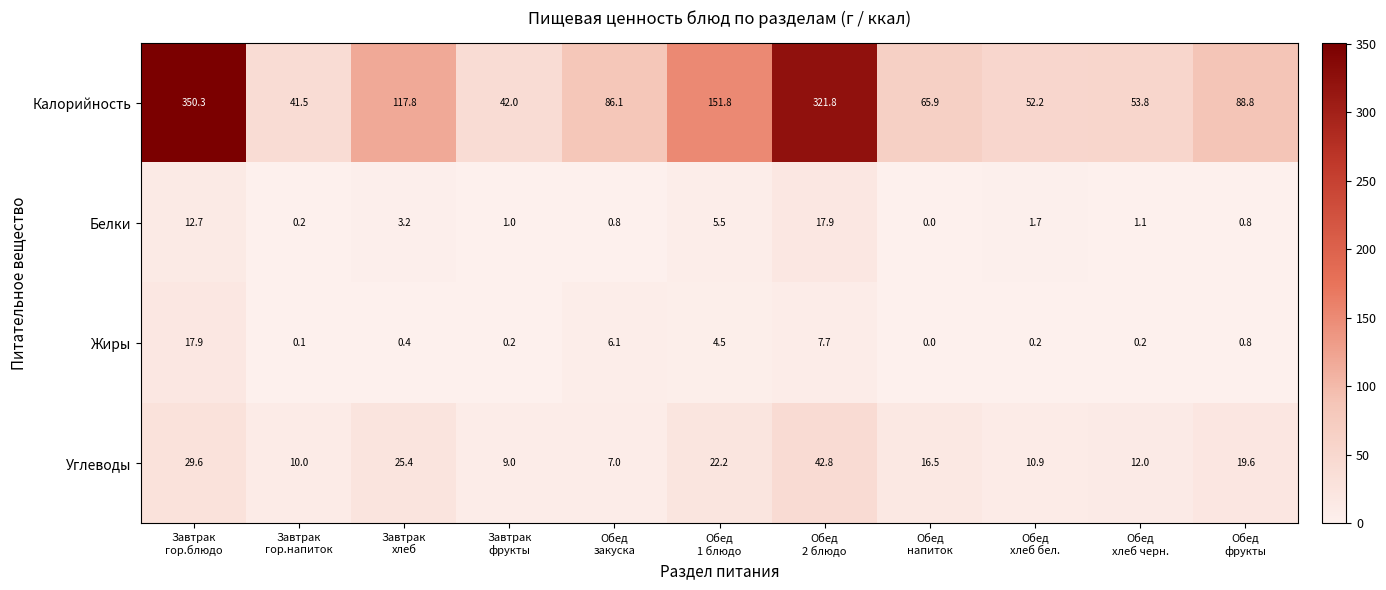

Which series has the widest spread of values?

Калорийность